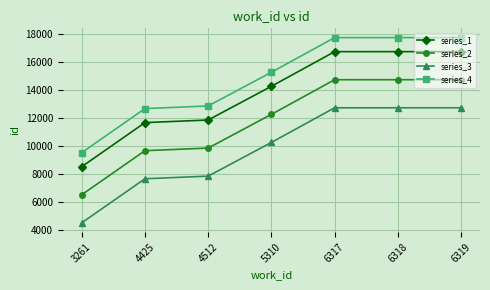

True or false: series_3 and series_1 intersect in this chart.

False